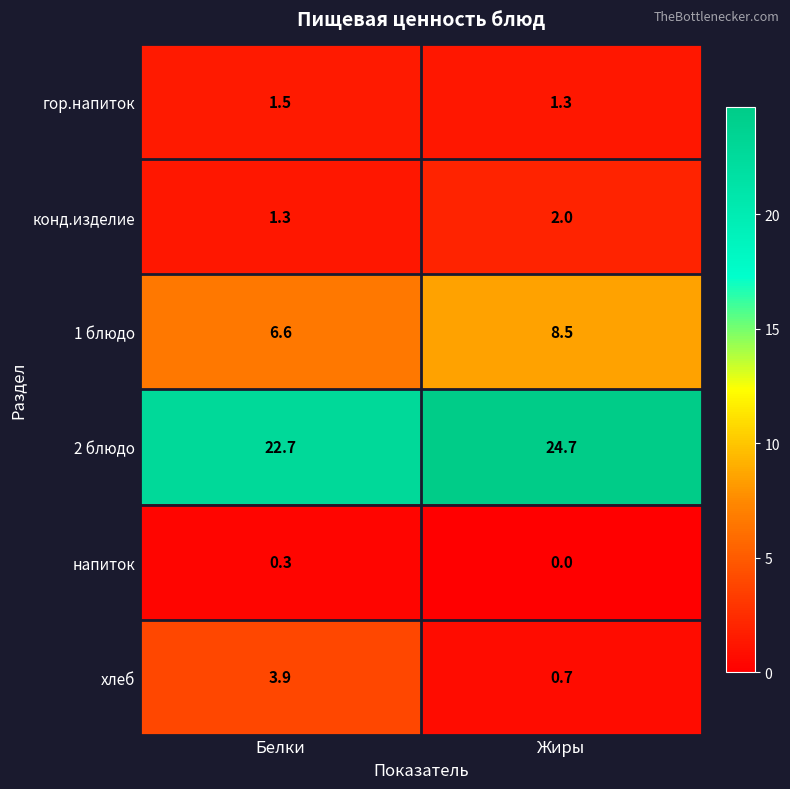

What is the sum of the 2 блюдо values at Жиры and Белки?

47.4